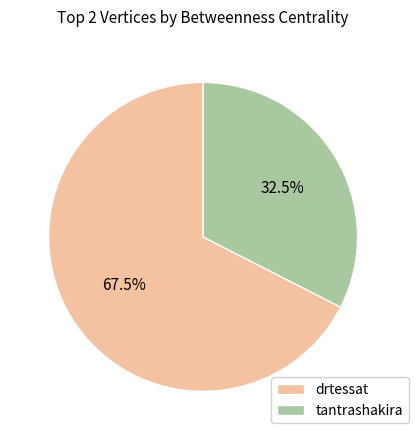

Does tantrashakira represent more than half of the total?

No